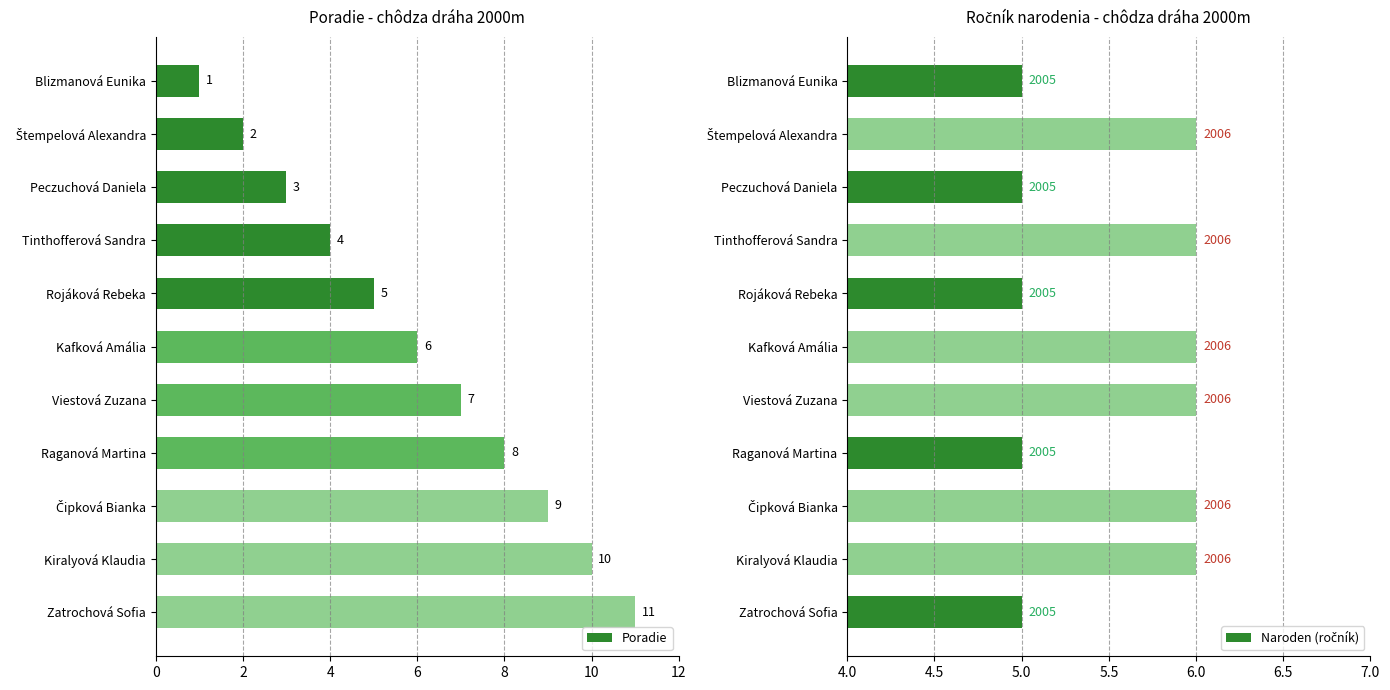

What is the minimum value for Naroden (ročník)?

5